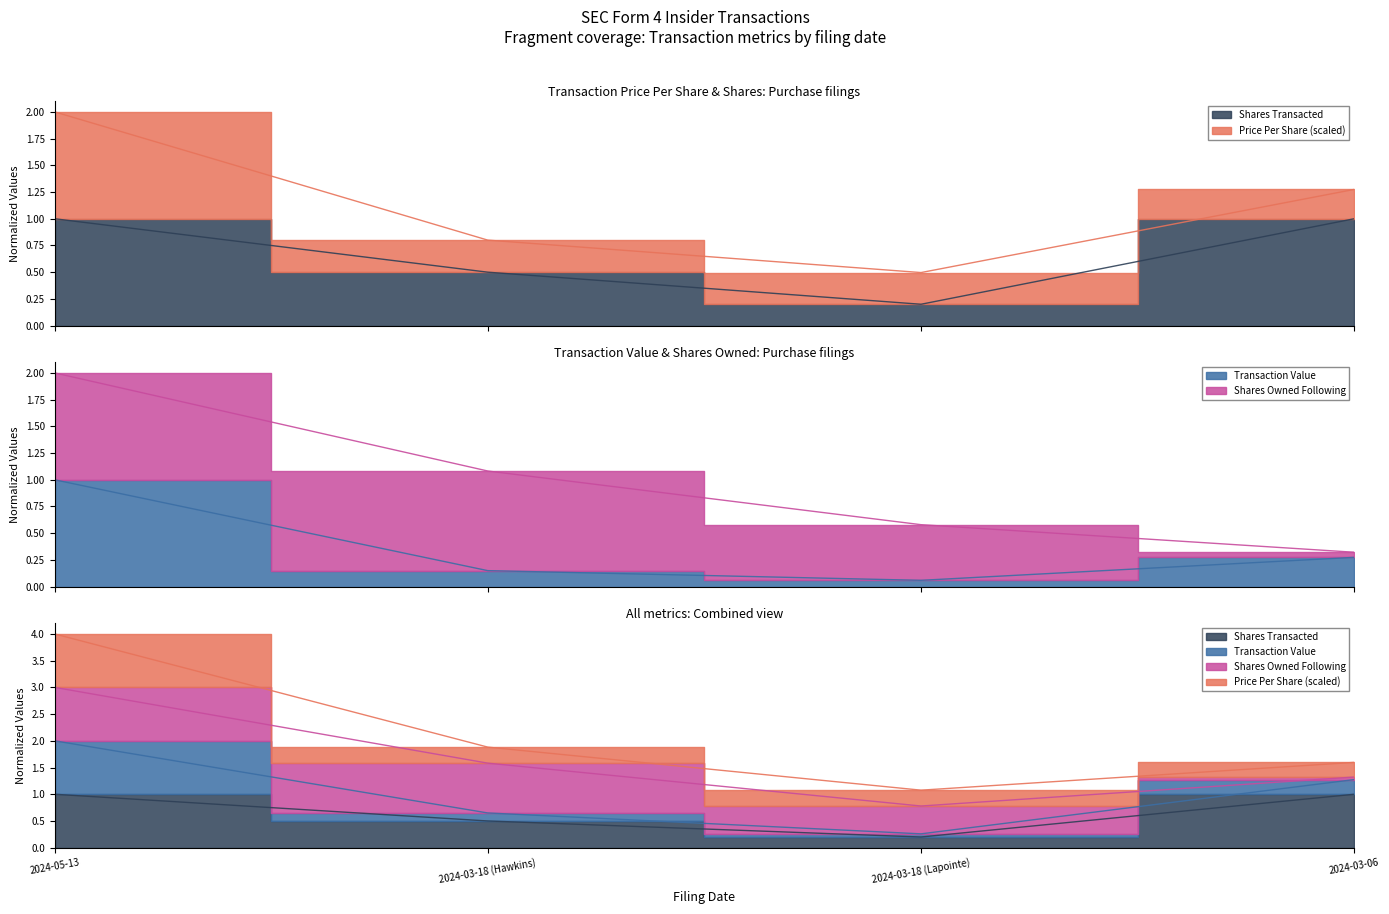

List the labels in order of transactionValue value, smallest first.

2024-03-18 (Lapointe), 2024-03-18 (Hawkins), 2024-03-06, 2024-05-13